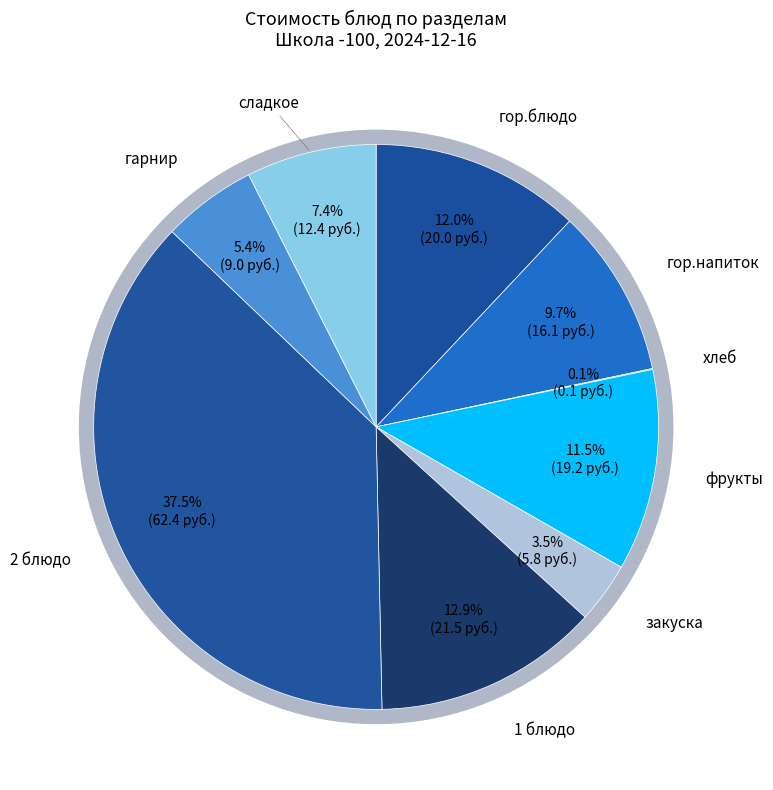

To the nearest percent, what portion does гор.блюдо represent?

12%